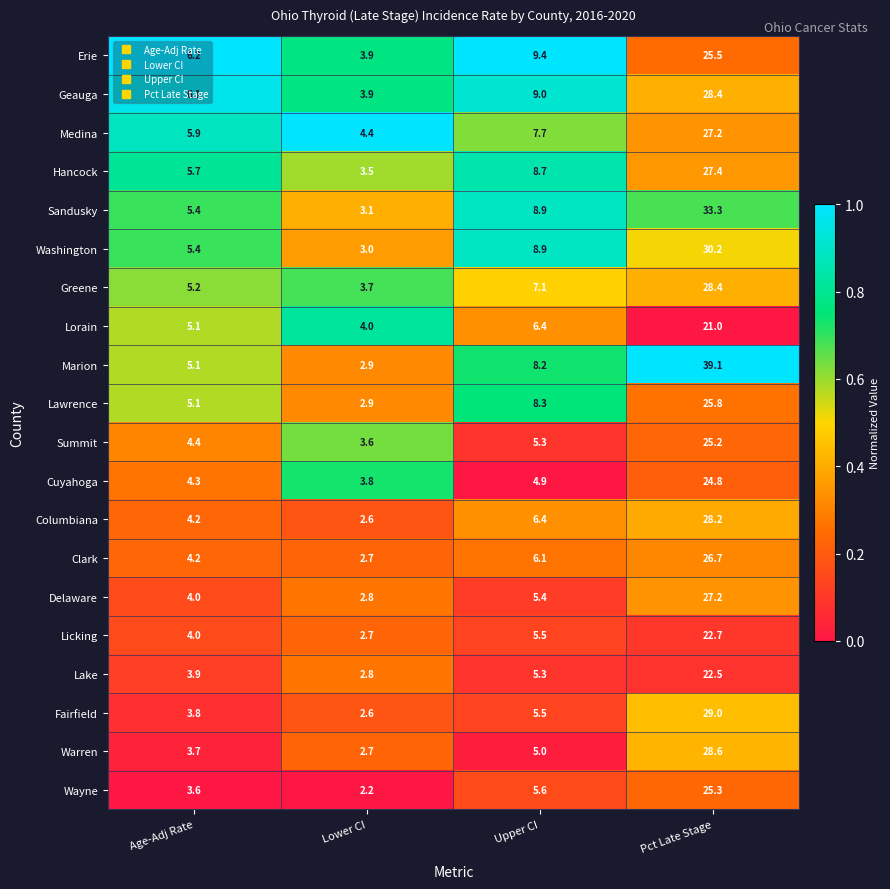

Is it true that Hancock equals 5.2 at Upper CI?

False